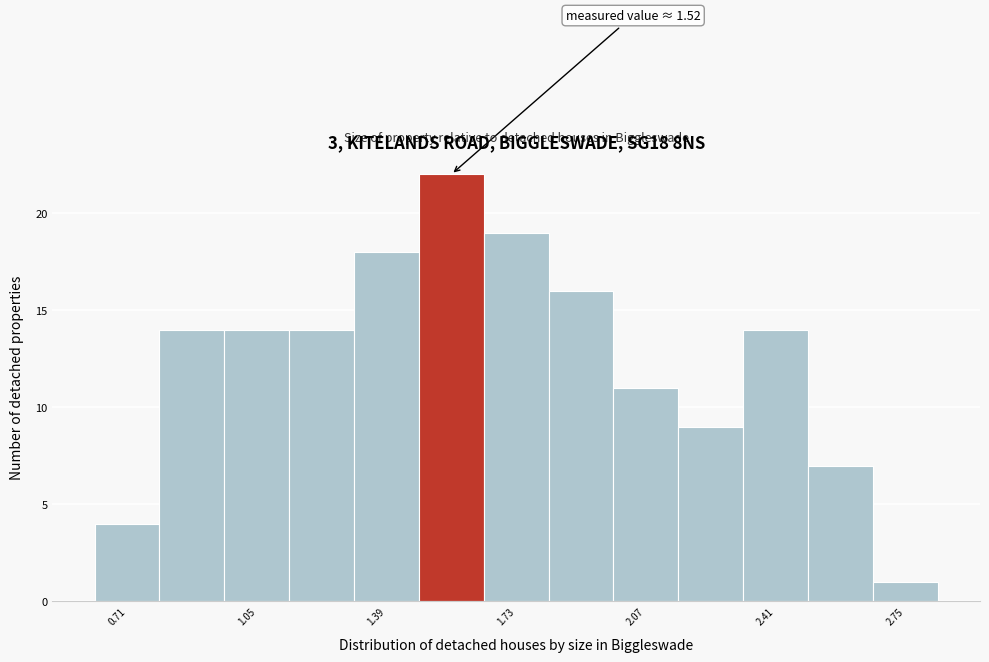

Around what value on the x-axis is the tallest bar? Give the approximate position of its centre, as read against the axis.

1.55